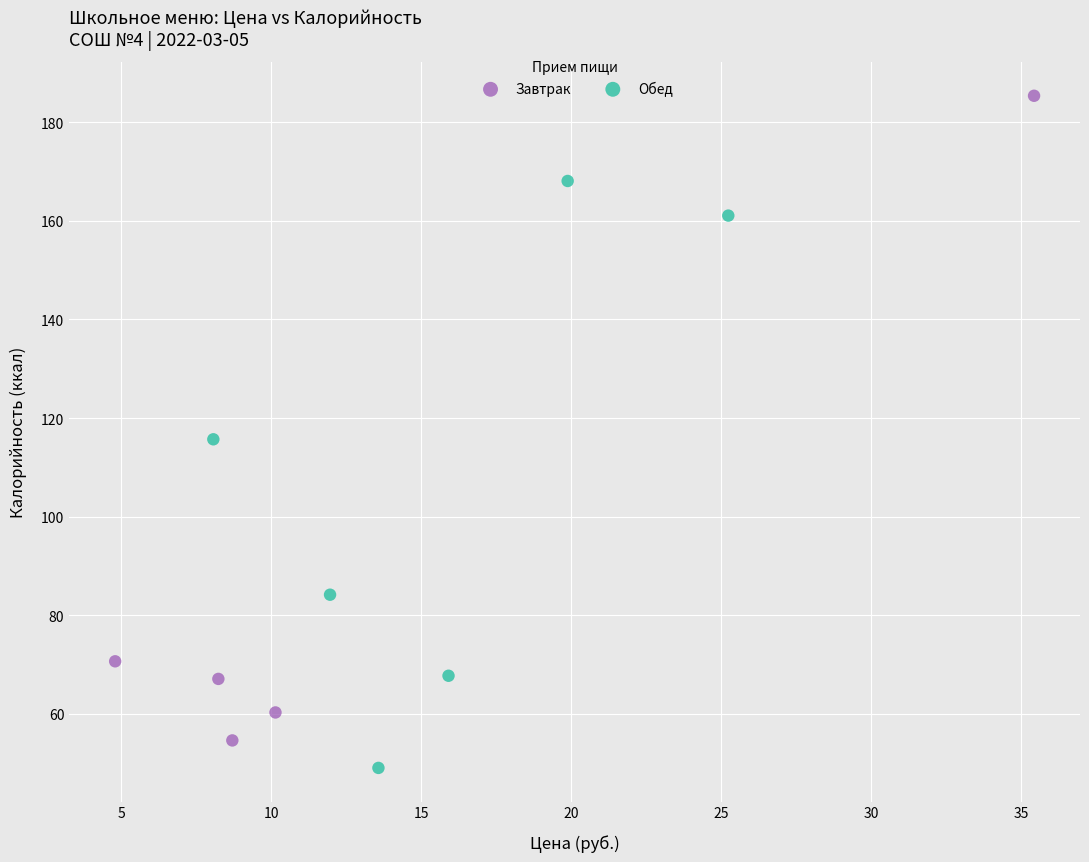

Which series has the largest Y range (max minus min)?

Завтрак